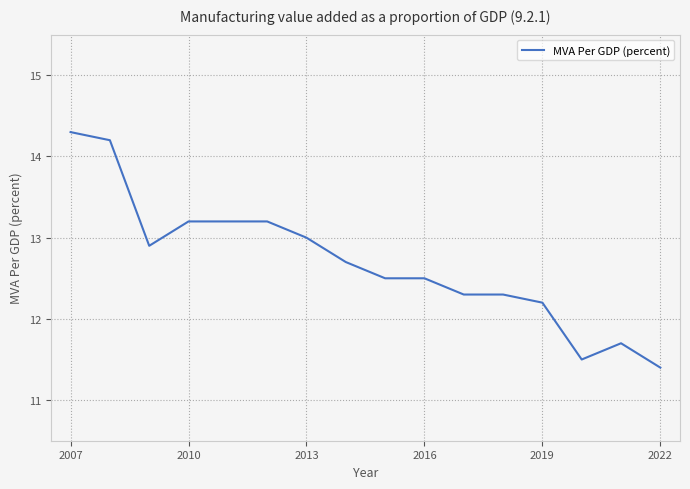

What is the greatest value displayed?

14.3